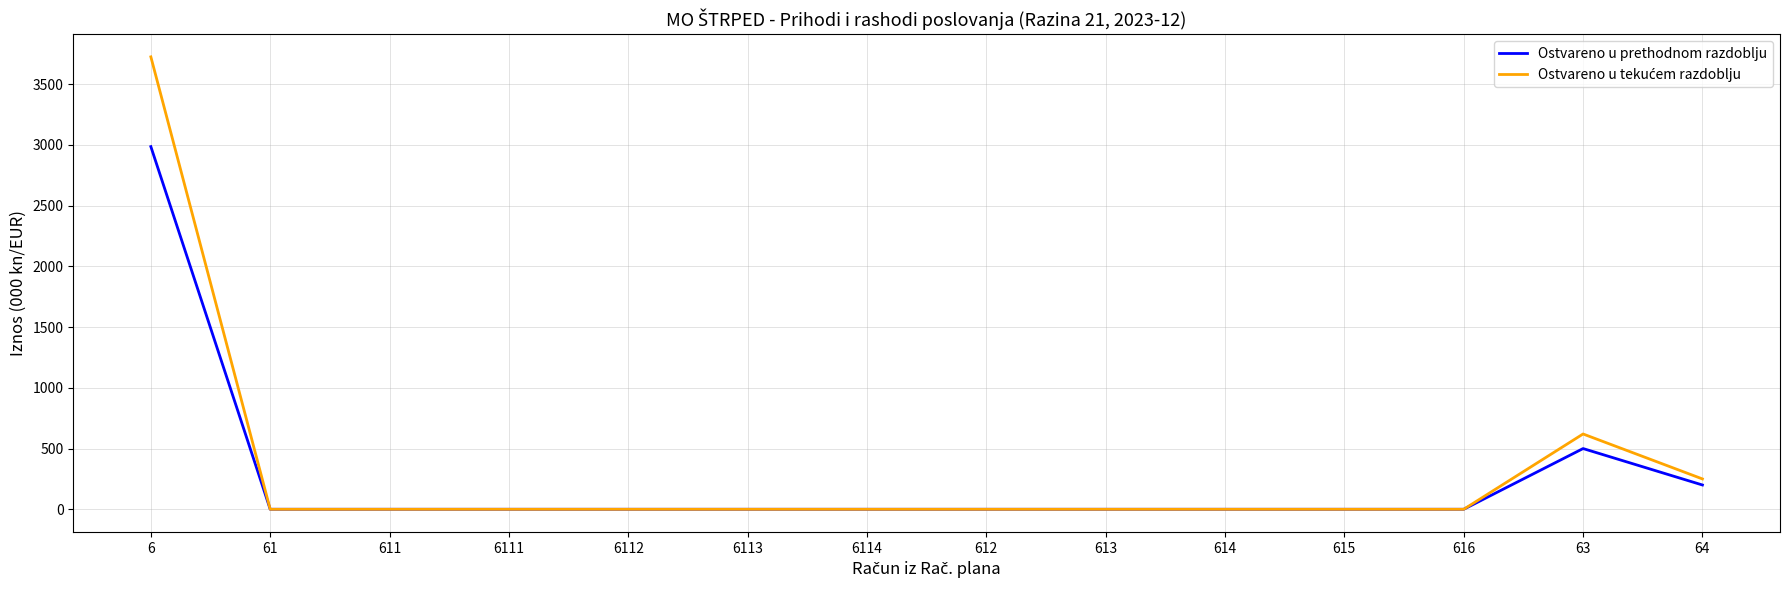

What position from the right is 616?

3